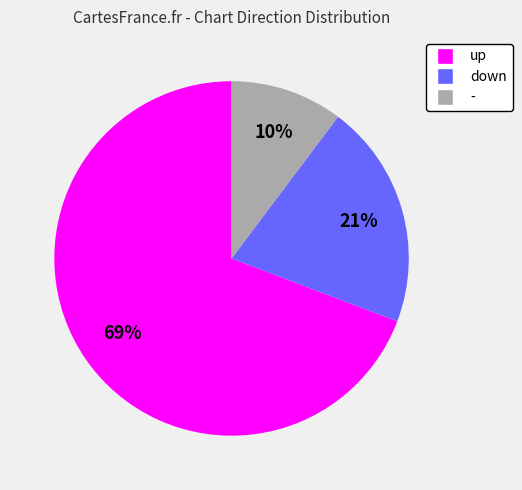

Which has a higher value, down or -?

down